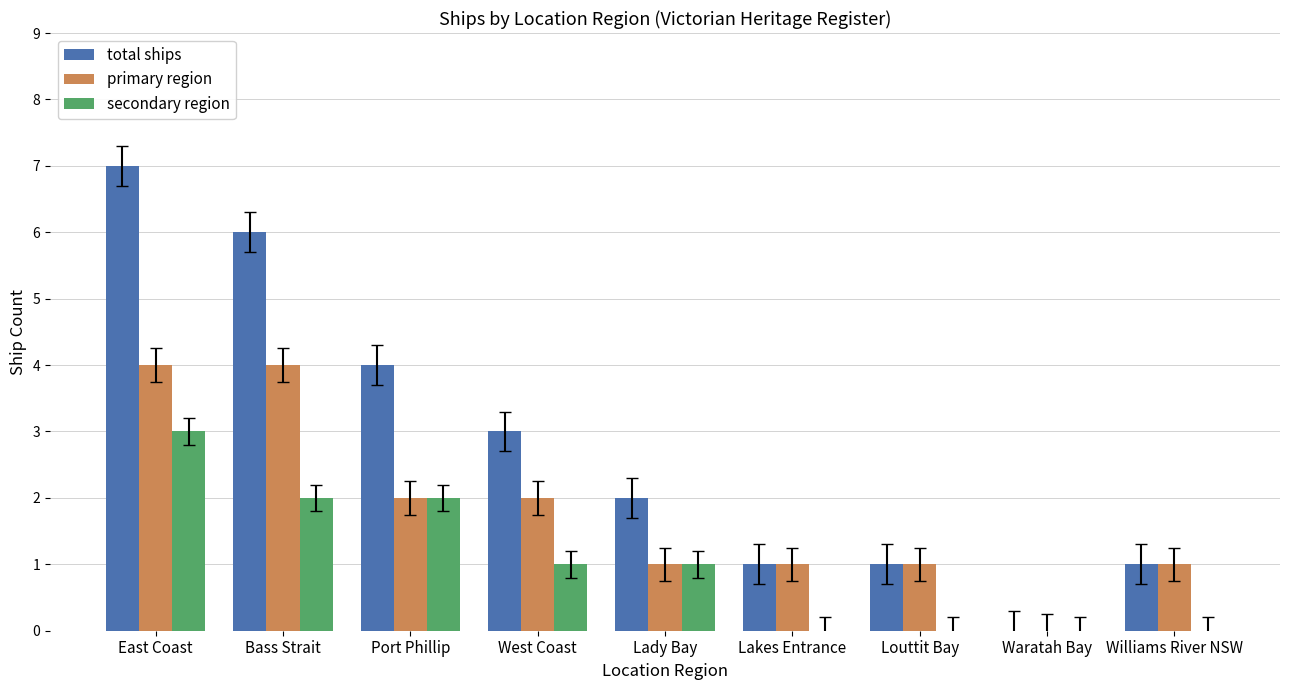

What is the sum of all secondary region values?

9